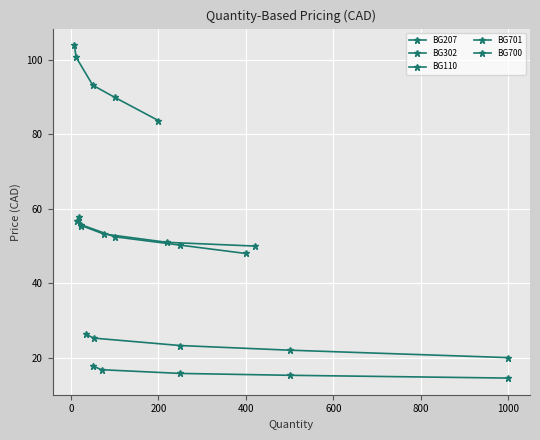

What value does the BG701 series have at 400?

22.0